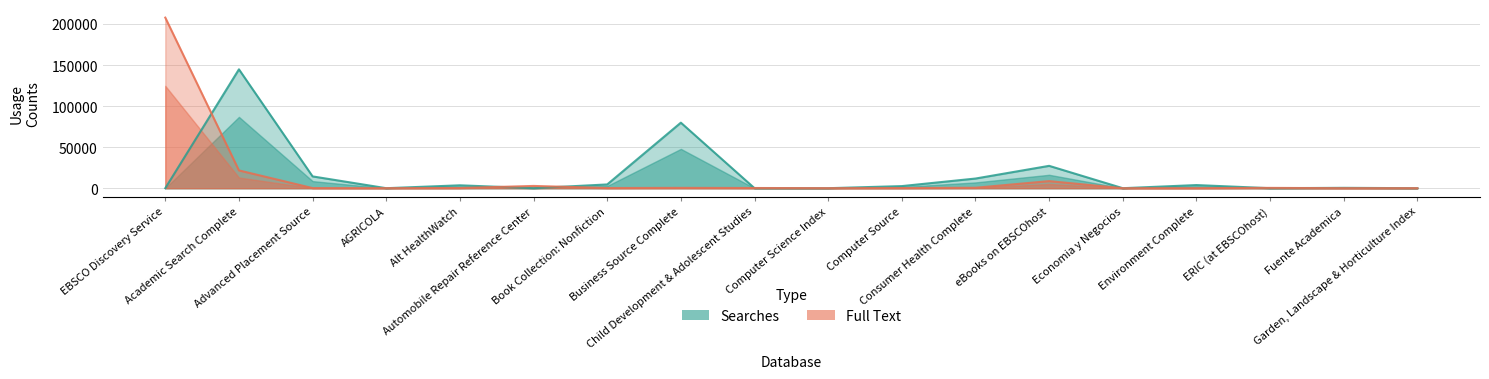

What is the difference between the highest and lowest values at Advanced Placement Source?

14224